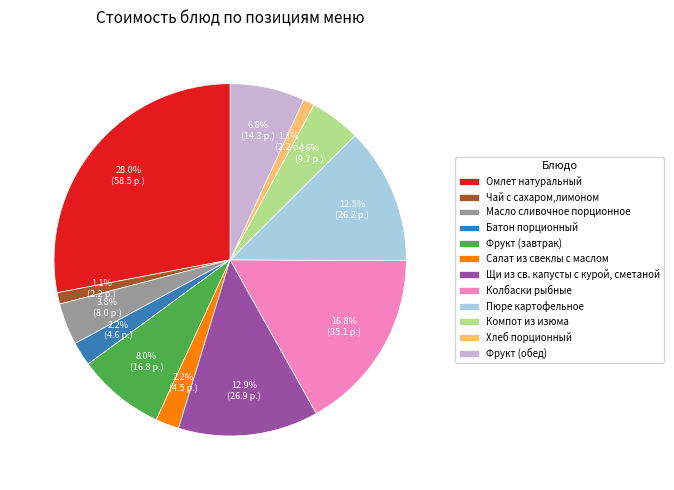

How many slices are in this pie chart?

12